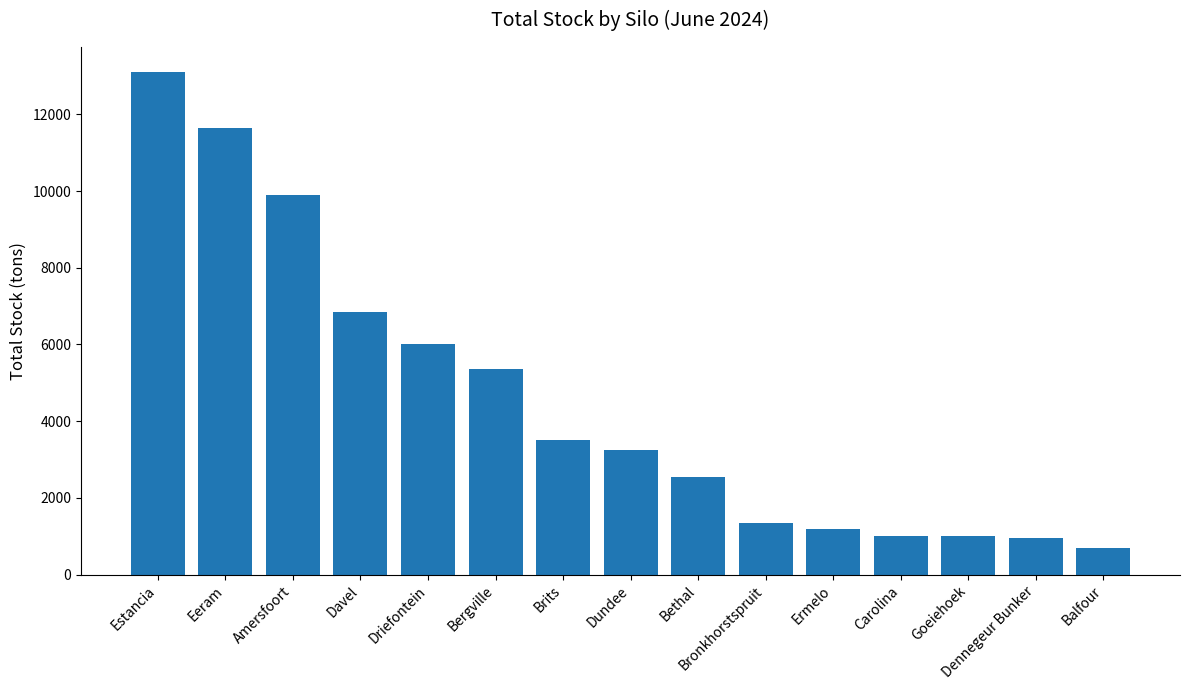

What value does the data have at Bethal, to the nearest 50?

2550